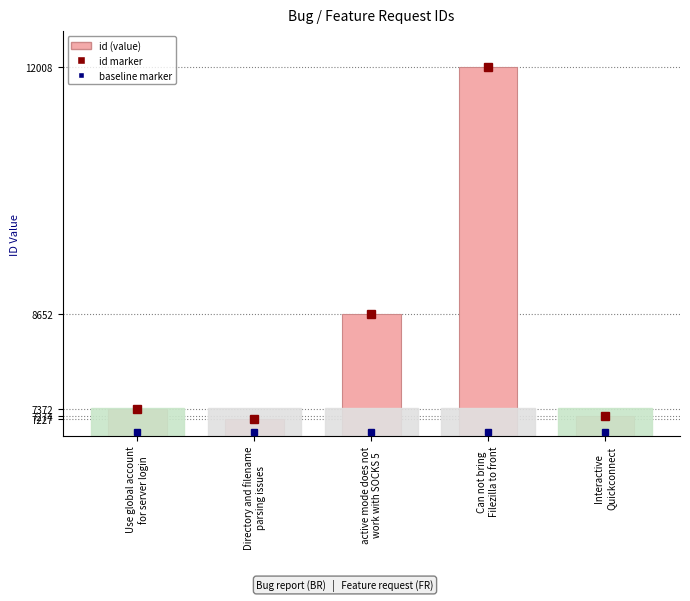

What position from the right is Can not bring
Filezilla to front?

2